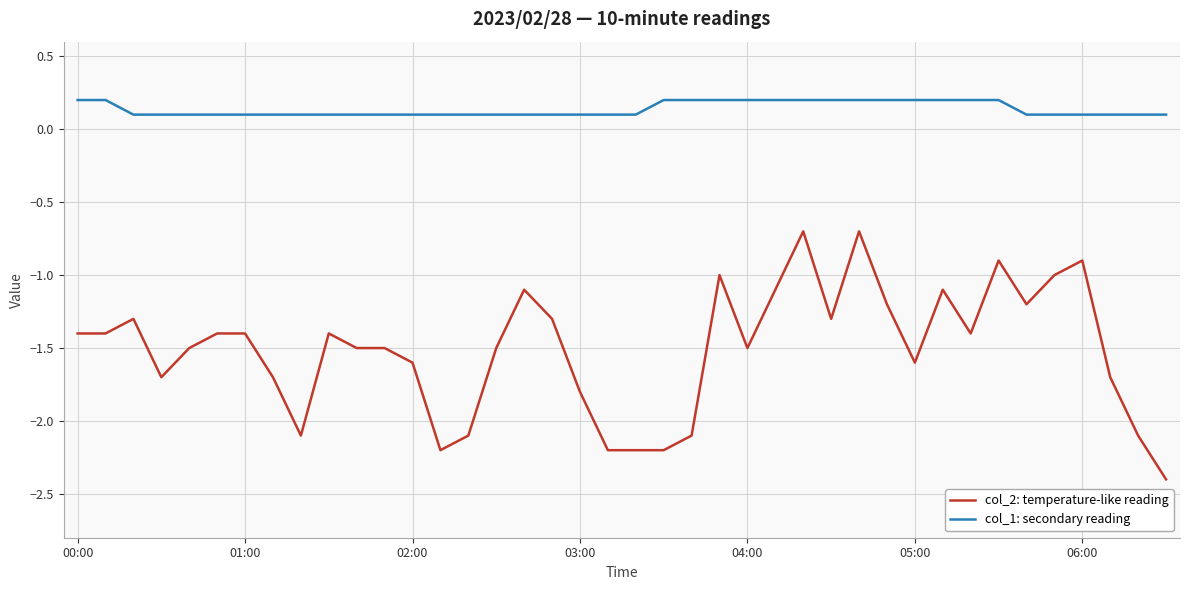

What is the difference between the maximum and minimum values in the col_2: temperature-like reading series?

1.7